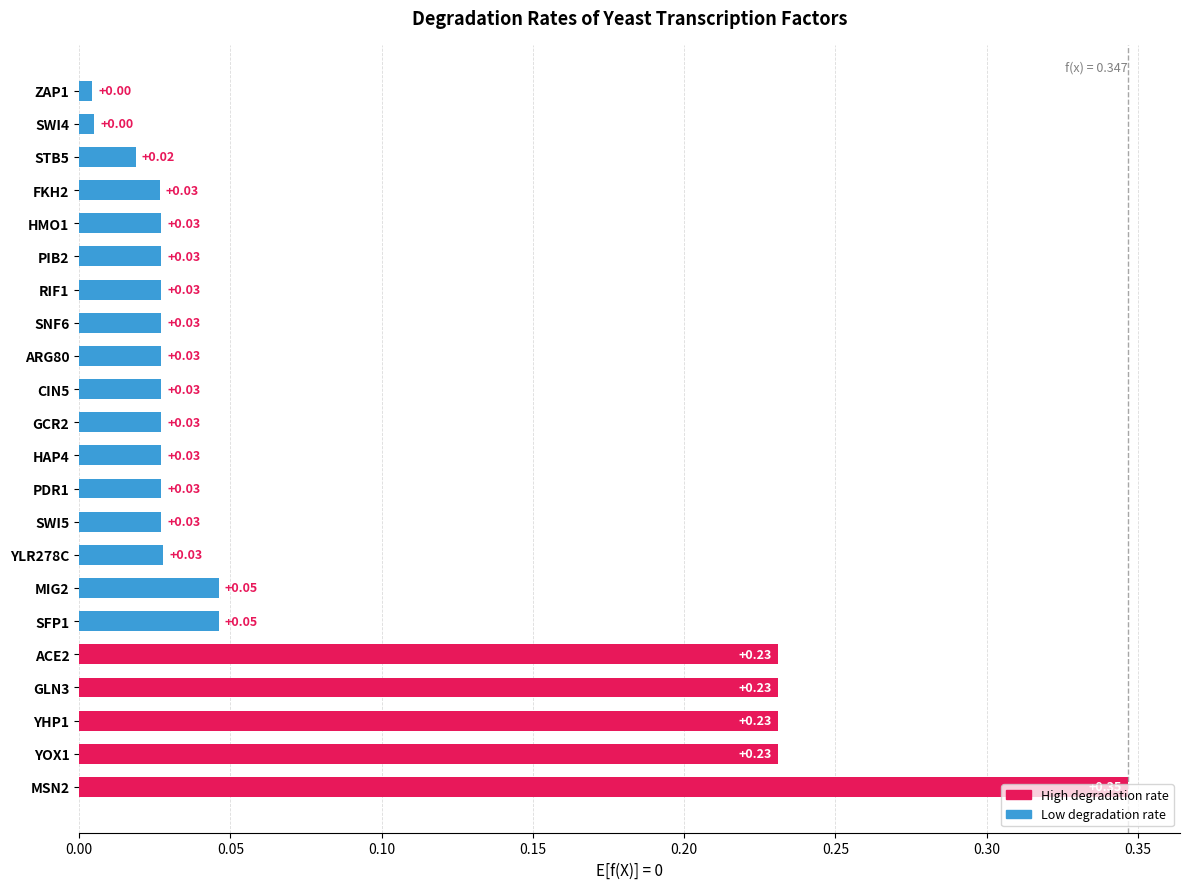

Which has a higher value, SNF6 or ACE2?

ACE2